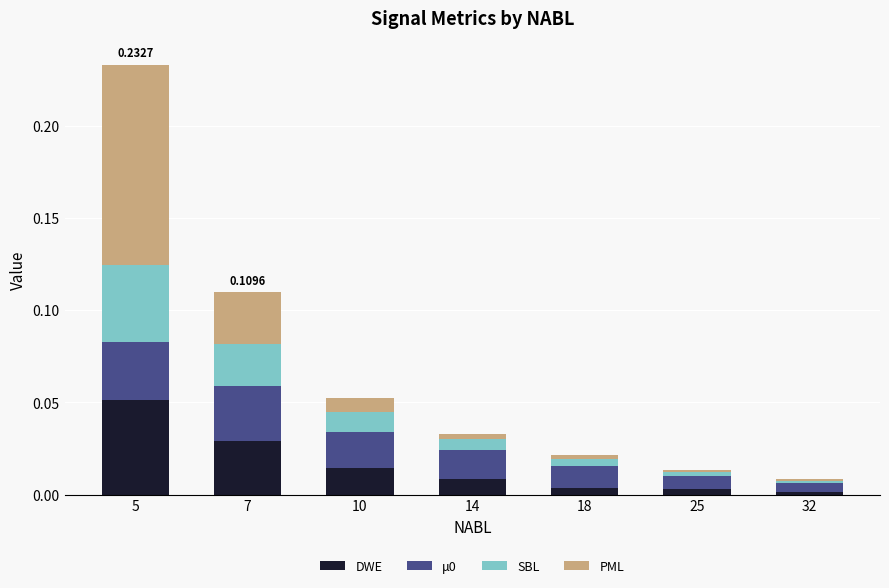

At which category is the sum across all series the highest?

5